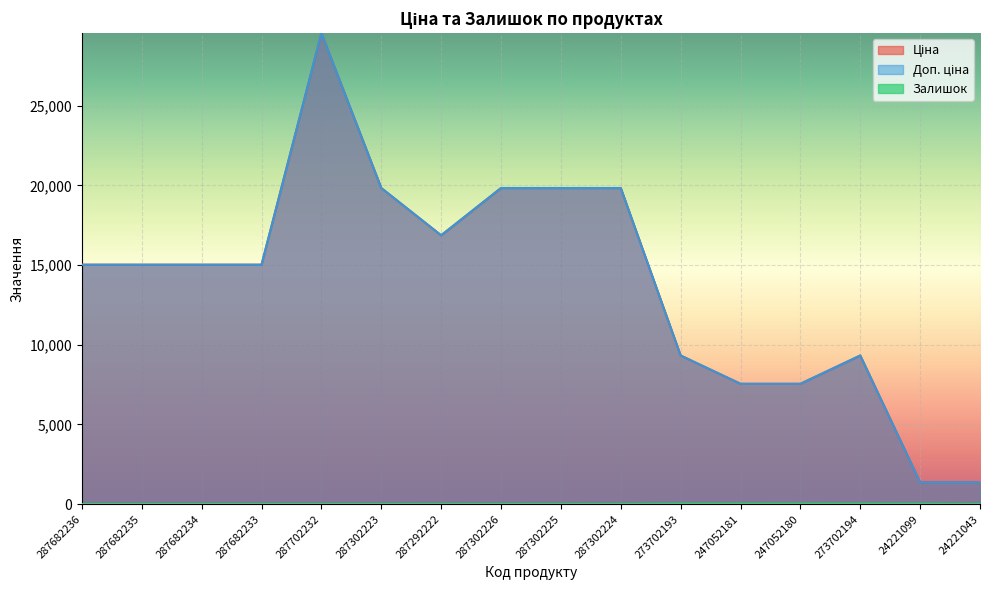

Reading right to left, extract all data points from this chart.

Ціна: 1366.3	1366.3	9321.4	7545.9	7545.9	9321.4	19831.1	19831.1	19831.1	16863.2	19831.1	29548.9	15019.2	15019.2	15019.2	15019.2
Доп. ціна: 1366.0	1366.0	9321.4	7545.9	7545.9	9321.4	19831.1	19831.1	19831.1	16863.2	19831.1	29548.9	15019.2	15019.2	15019.2	15019.2
Залишок: 4.0	13.0	18.0	21.0	19.0	19.0	3.0	5.0	1.0	4.0	1.0	0.0	0.0	0.0	0.0	0.0